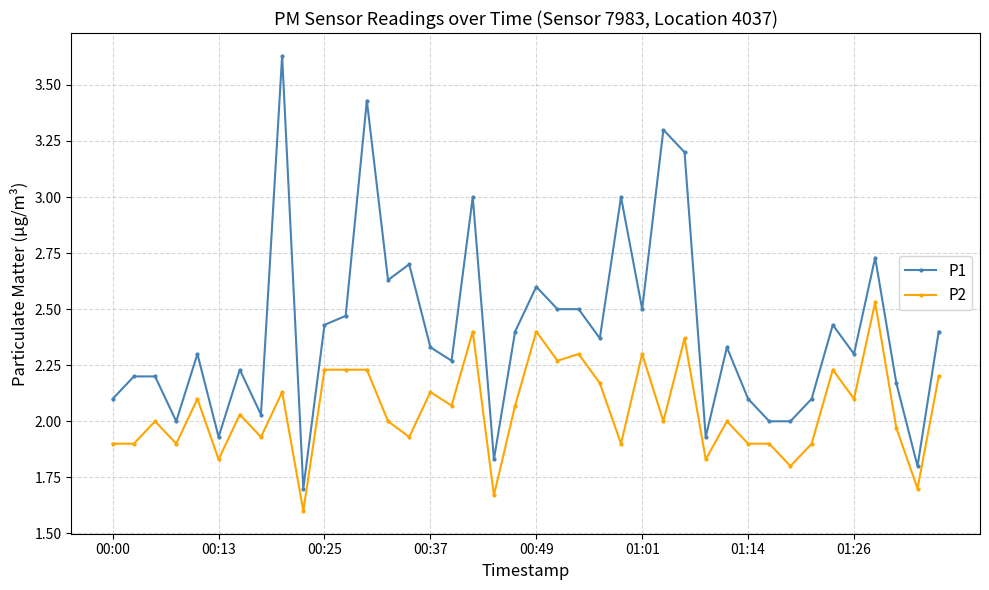

True or false: P2 and P1 cross at least once.

False